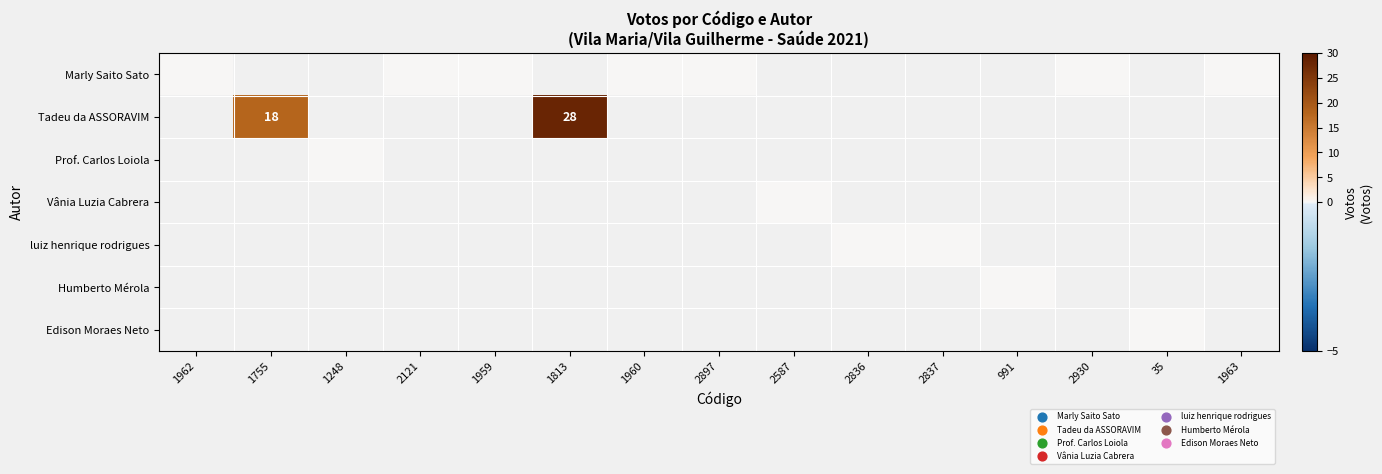

The value of Tadeu da ASSORAVIM at 1755 is 18. True or false?

True